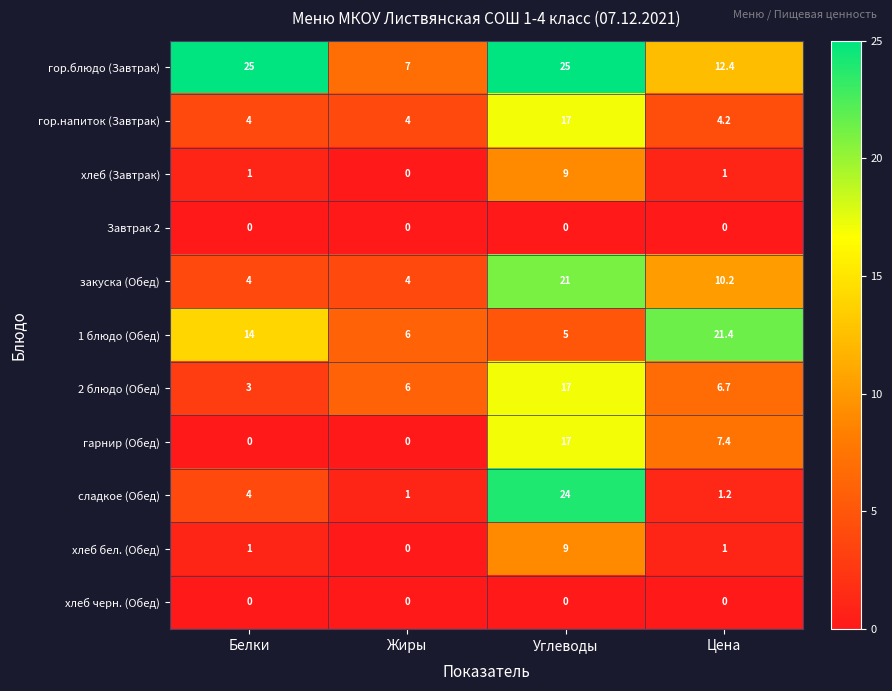

Is it true that хлеб бел. (Обед) equals 1.0 at Белки?

True